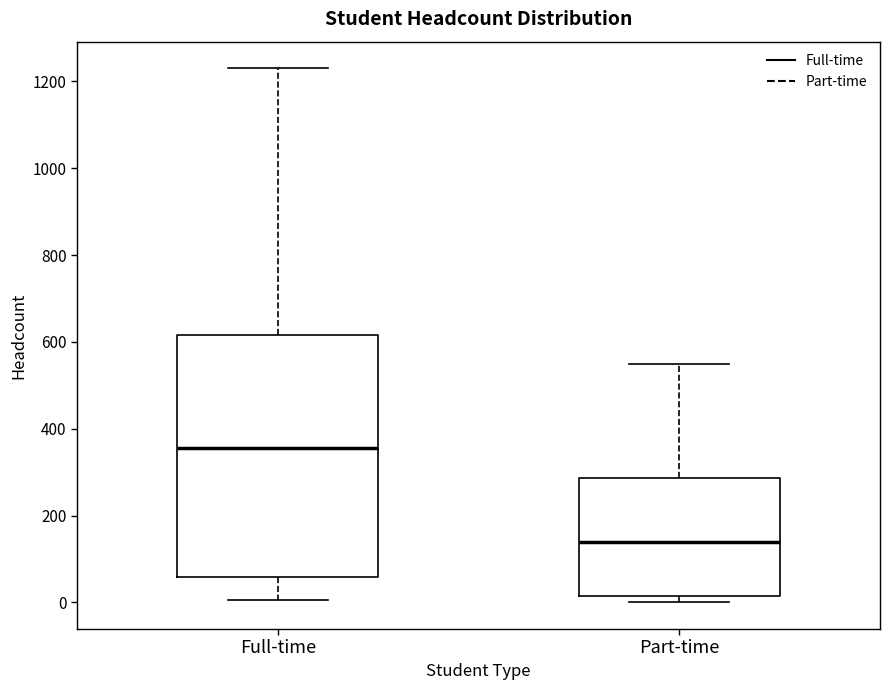

Reading left to right, read every box against the y-axis: the position of its median line, the range the box covers, and the ends of its whiskers. The values are not printed on the chart, so give them approximately, as read against the axis.

Full-time: median 360, box 60 to 620, whiskers 0 to 1240
Part-time: median 140, box 20 to 280, whiskers 0 to 560